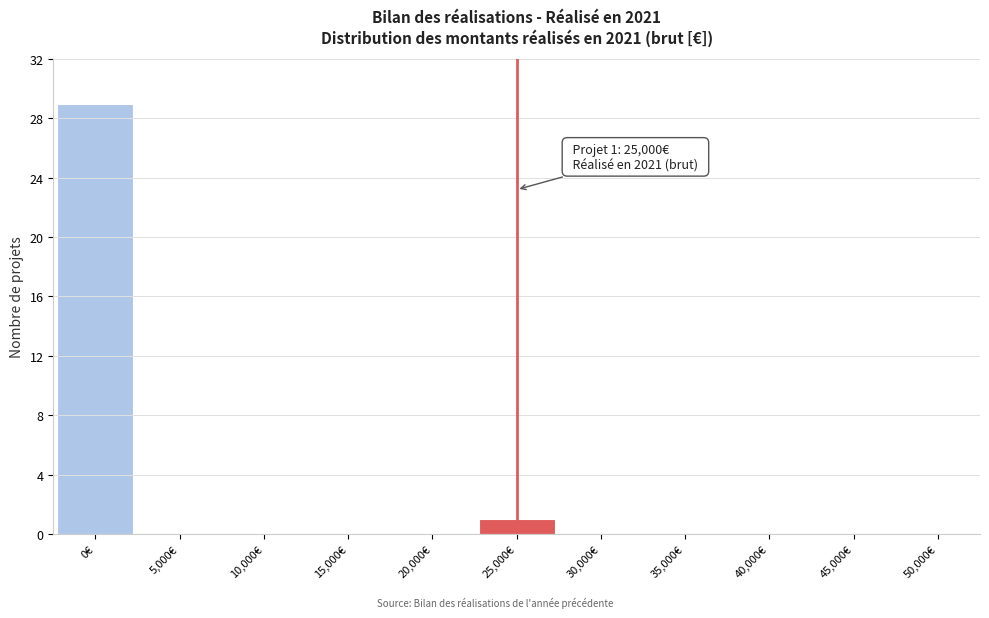

Which range on the x-axis has the tallest bar?

-2500 to 2500